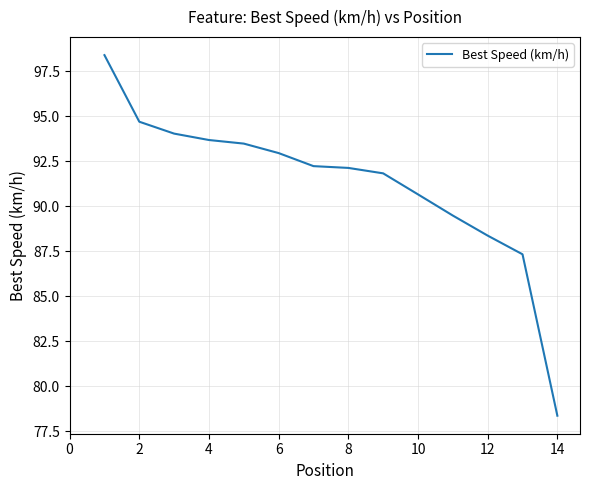

What is the smallest value displayed?

78.4